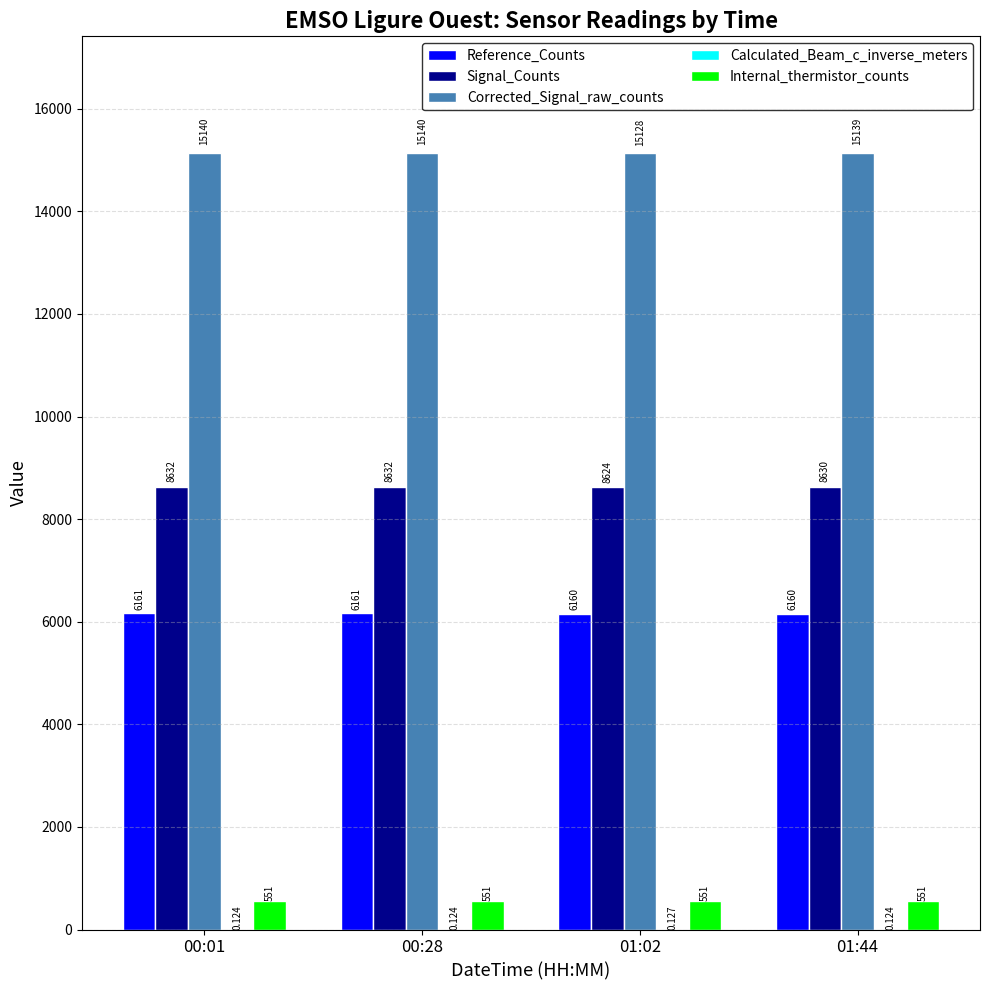

Which series has the largest total across all categories?

Corrected_Signal_raw_counts